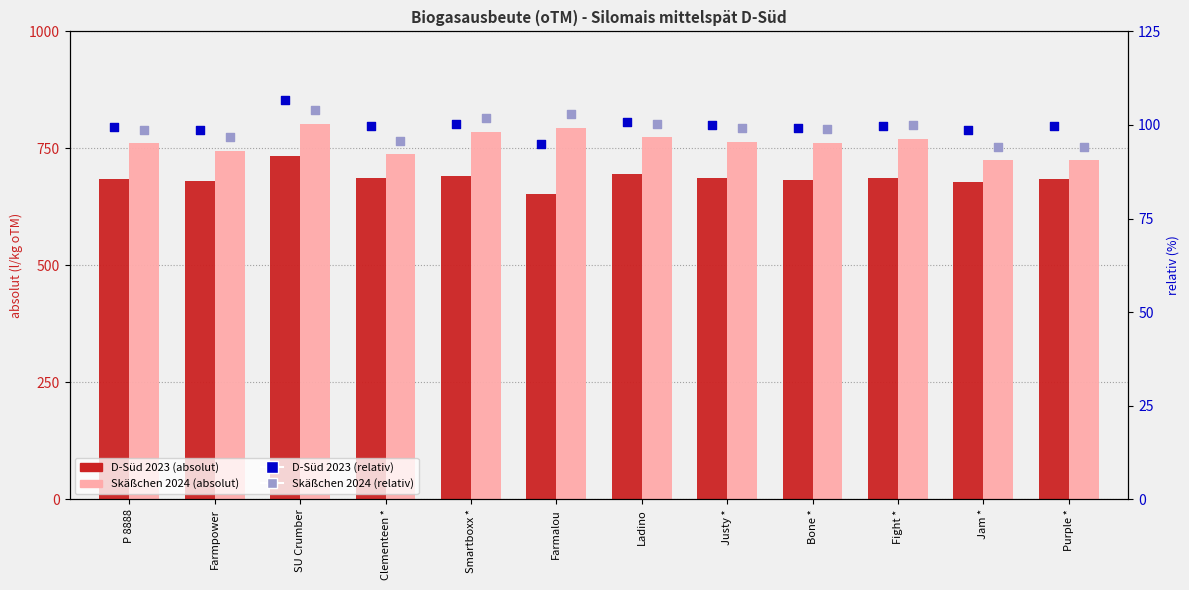

Which series reaches the minimum Y coordinate?

Skäßchen 2024 rel